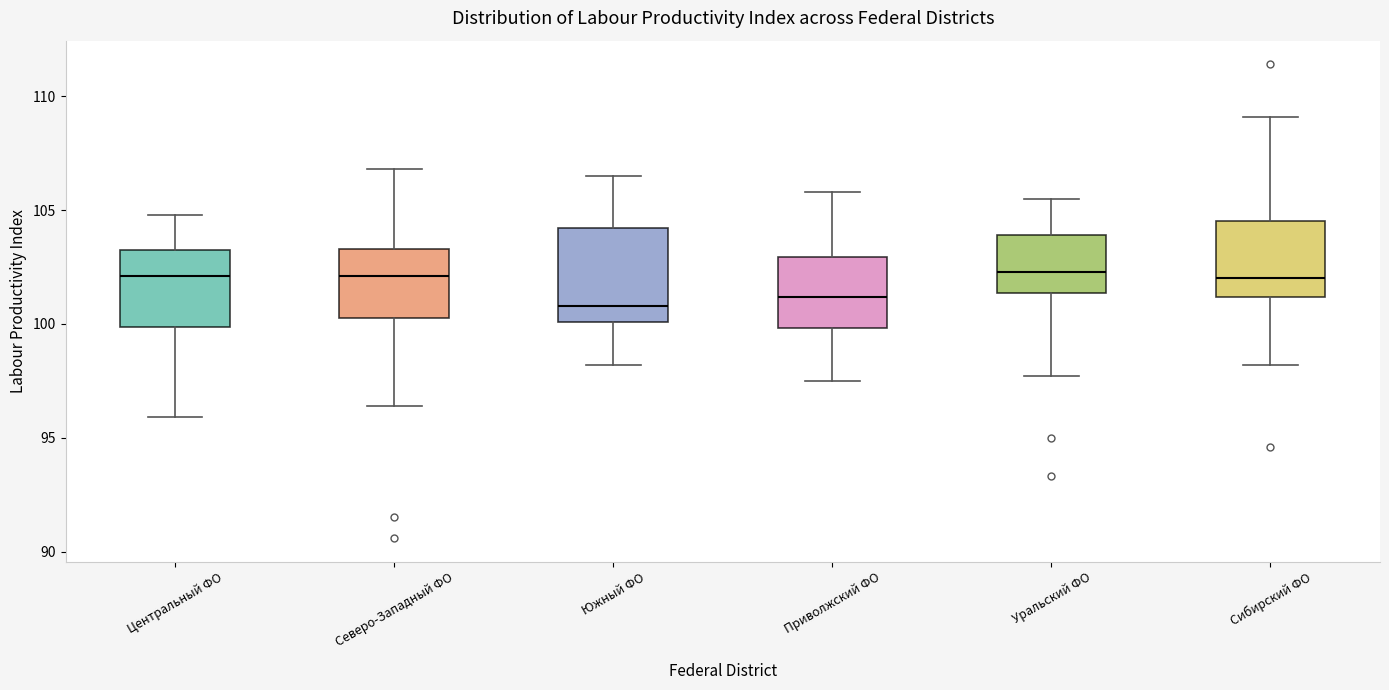

Reading left to right, transcribe this box plot: for each box, give where its median line is, the range the box spans, and where its two whiskers end, as read against the y-axis. The values are not printed on the chart, so give them approximately, as read against the axis.

Центральный ФО: median 102.0, box 100.0 to 103.5, whiskers 96.0 to 105.0
Северо-Западный ФО: median 102.0, box 100.5 to 103.5, whiskers 96.5 to 107.0
Южный ФО: median 101.0, box 100.0 to 104.0, whiskers 98.0 to 106.5
Приволжский ФО: median 101.0, box 100.0 to 103.0, whiskers 97.5 to 106.0
Уральский ФО: median 102.5, box 101.5 to 104.0, whiskers 97.5 to 105.5
Сибирский ФО: median 102.0, box 101.0 to 104.5, whiskers 98.0 to 109.0